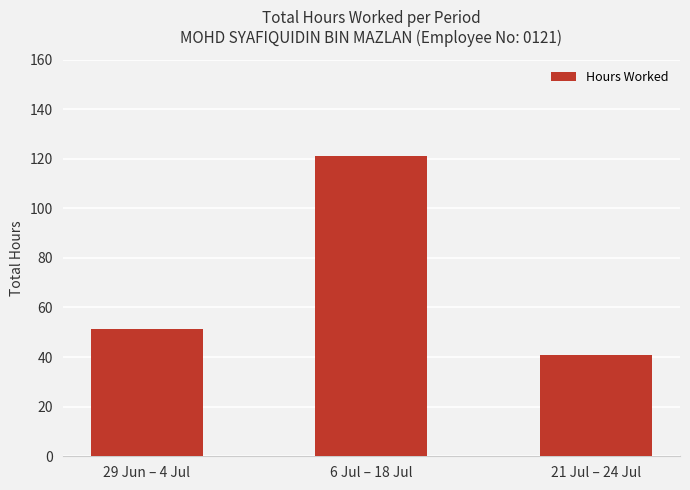

The chart shows a value of 86.8 at 29 Jun – 4 Jul. True or false?

False